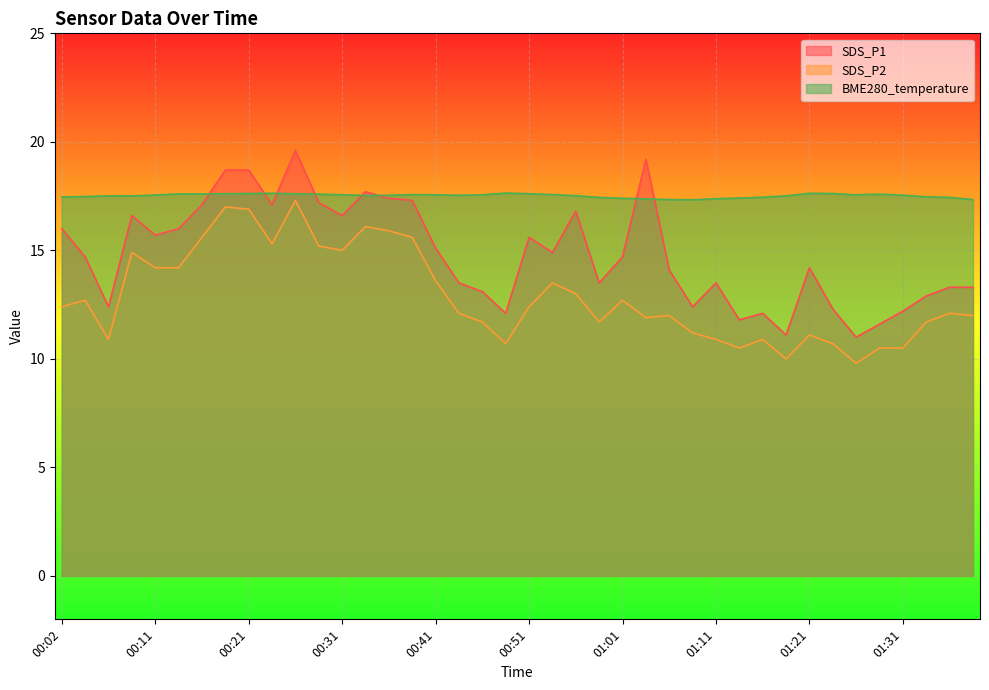

Rank the series at 01:16 from lowest to highest value.

SDS_P2, SDS_P1, BME280_temperature